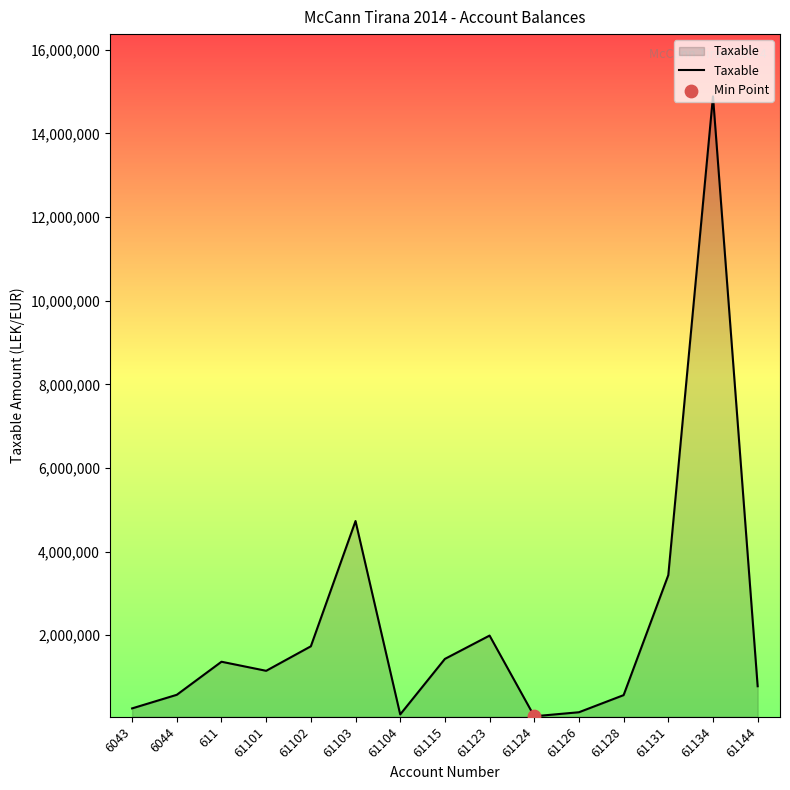

Approximately how many times larger is the value at 61115 compared to 61134?

0.1